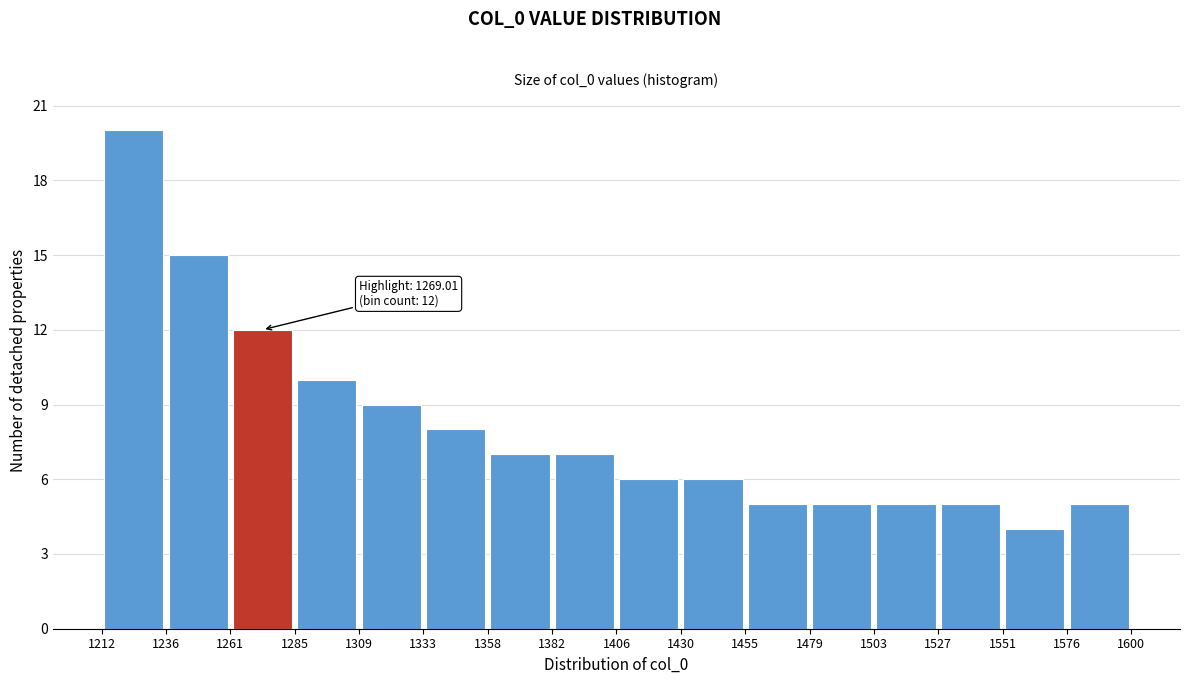

Which range on the x-axis has the tallest bar?

1212 to 1236